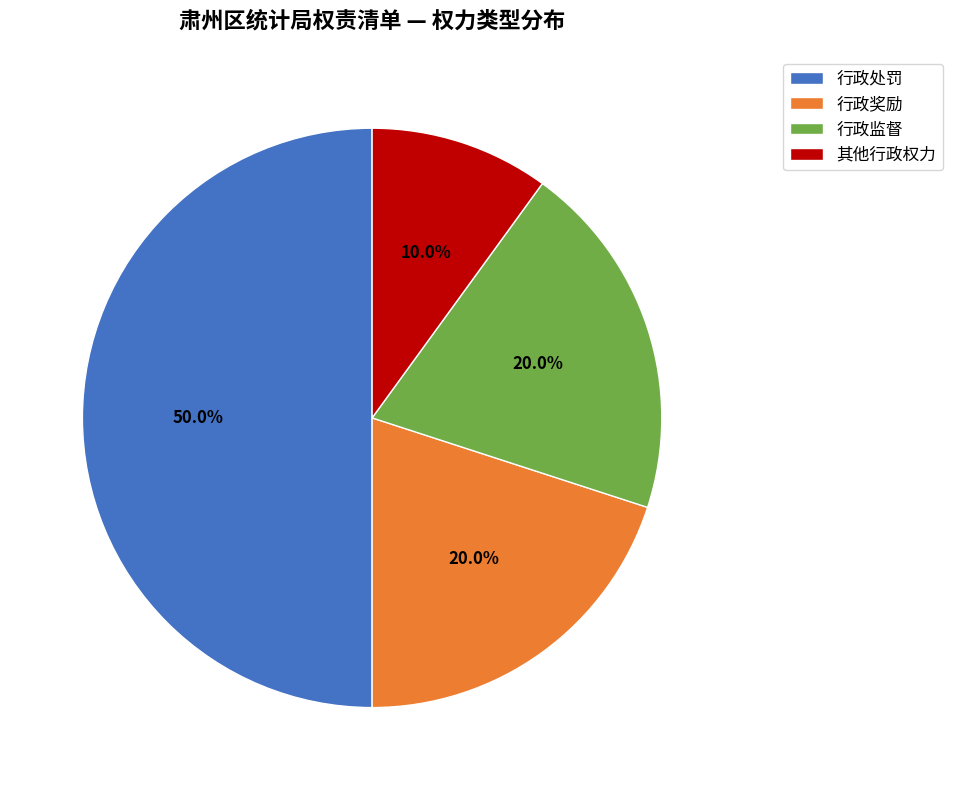

Between 行政监督 and 行政处罚, which is larger?

行政处罚